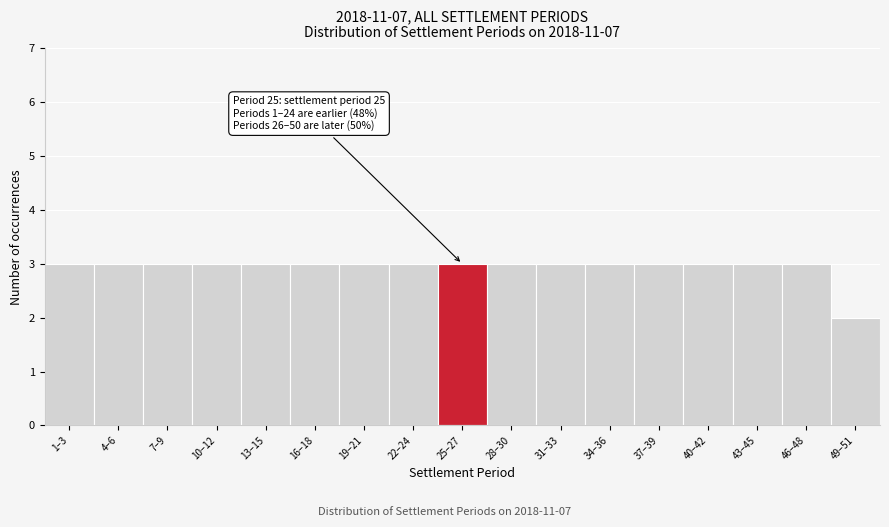

Reading left to right, list all the values displayed in this chart.

1–3=3	4–6=3	7–9=3	10–12=3	13–15=3	16–18=3	19–21=3	22–24=3	25–27=3	28–30=3	31–33=3	34–36=3	37–39=3	40–42=3	43–45=3	46–48=3	49–51=2